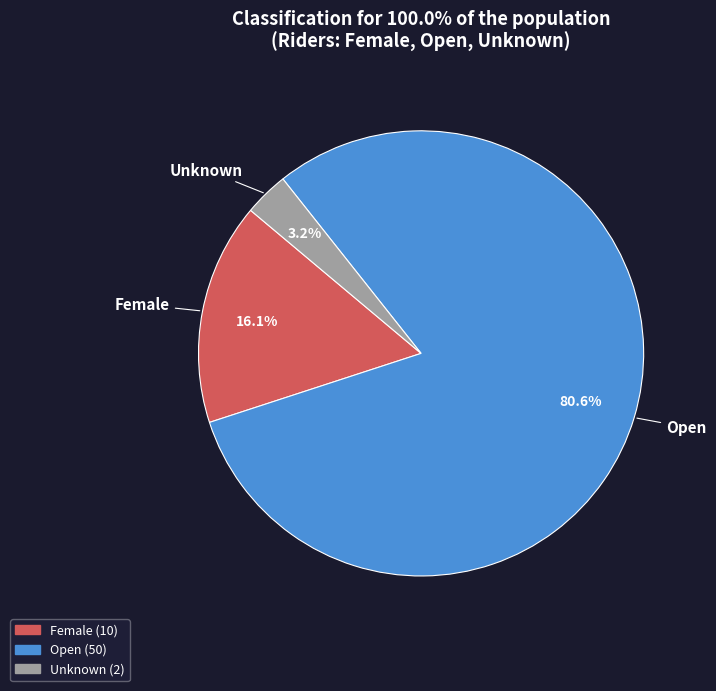

To the nearest percent, what percentage of the pie is Open?

81%